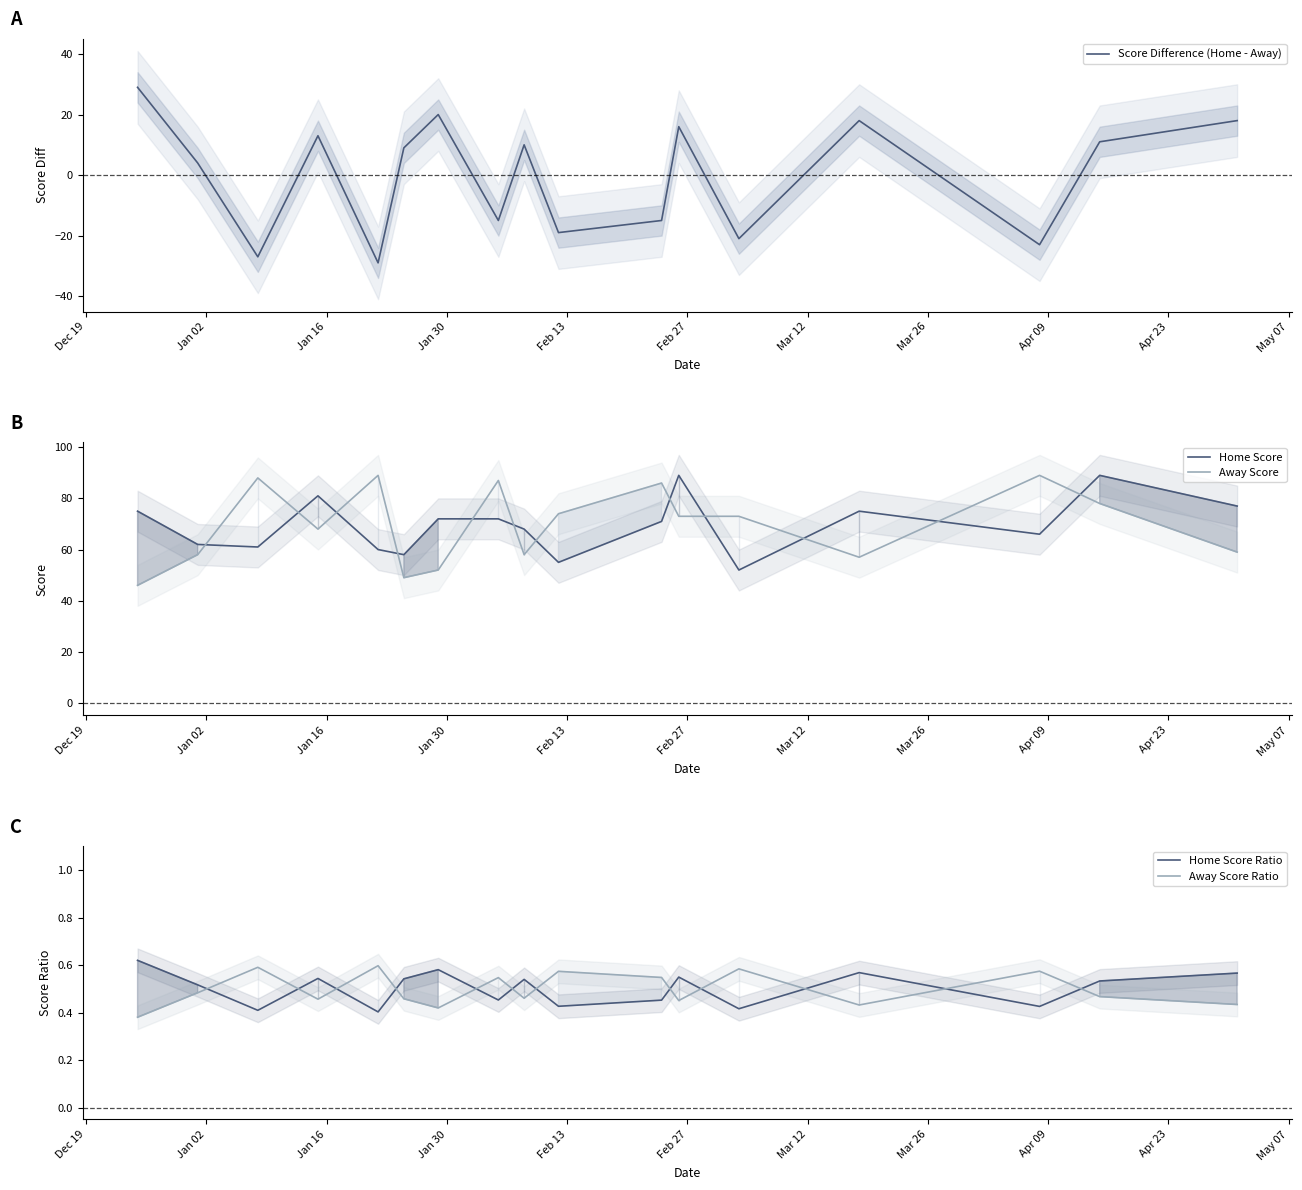

True or false: Away Score and Home Score intersect in this chart.

True